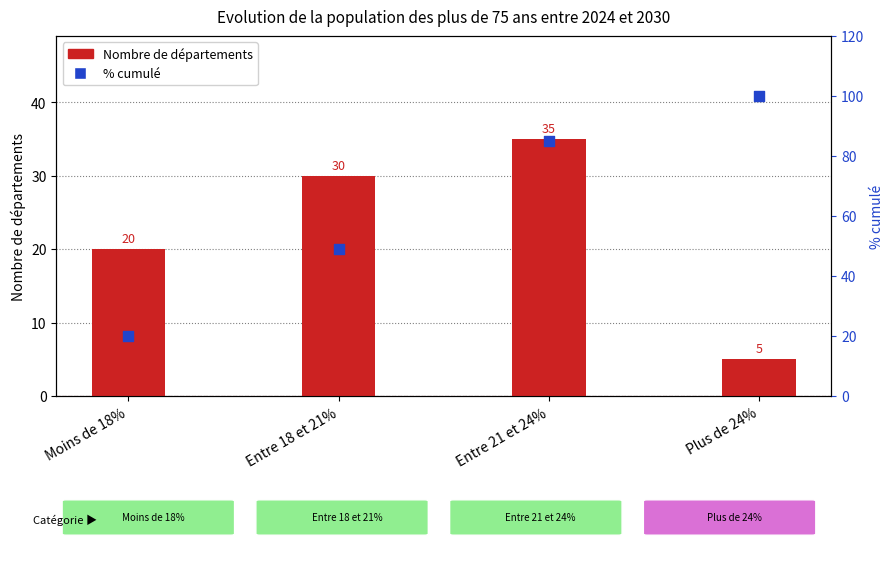

At how many categories does at least one series exceed 93?

1